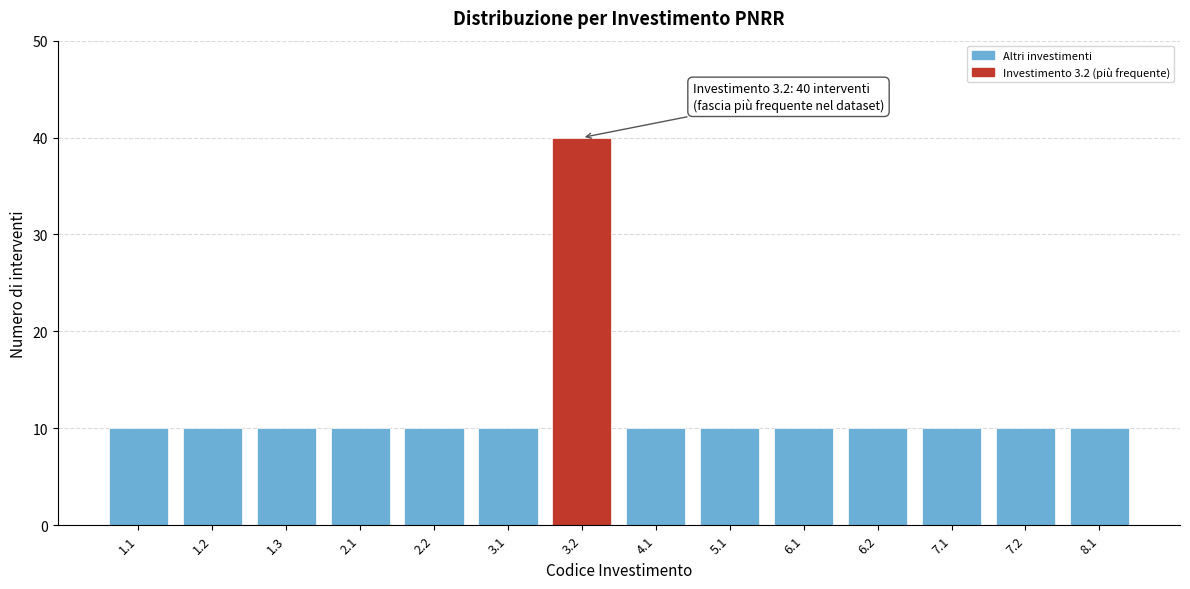

Reading right to left, list all the values displayed in this chart.

8.1=10	7.2=10	7.1=10	6.2=10	6.1=10	5.1=10	4.1=10	3.2=40	3.1=10	2.2=10	2.1=10	1.3=10	1.2=10	1.1=10